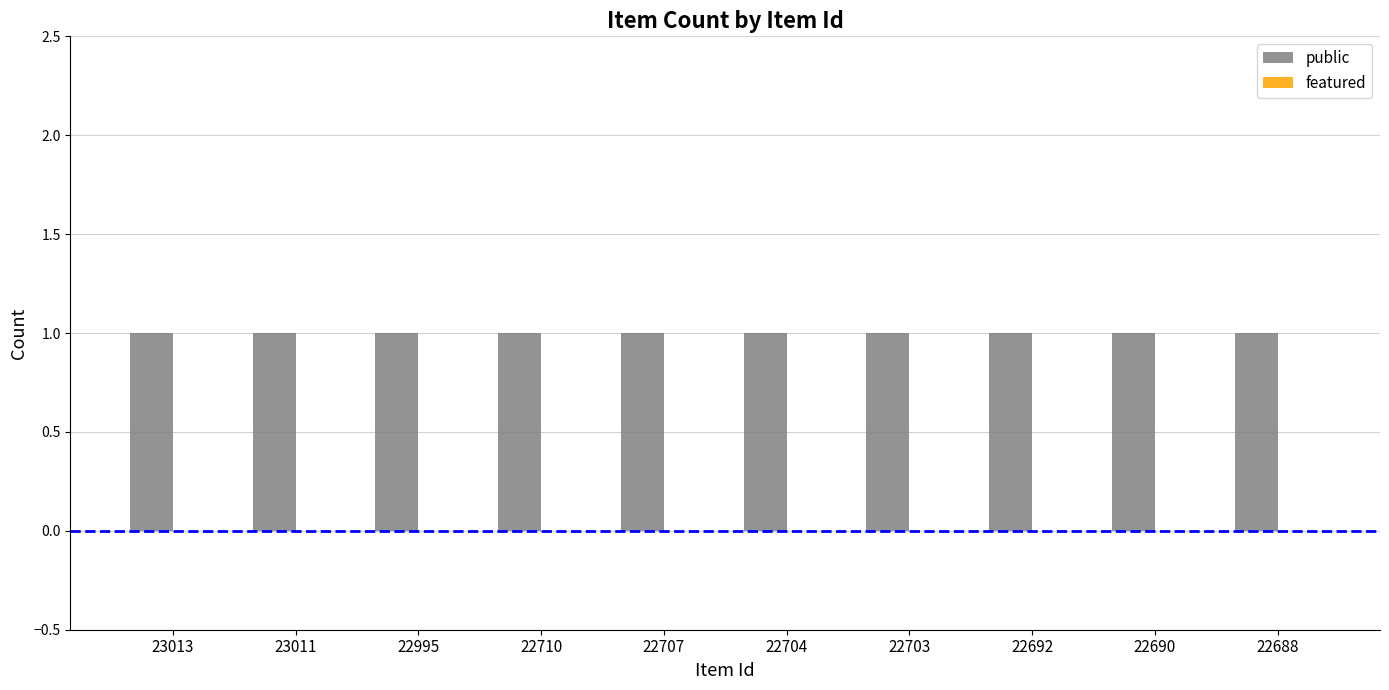

At which category is the sum across all series the highest?

23013